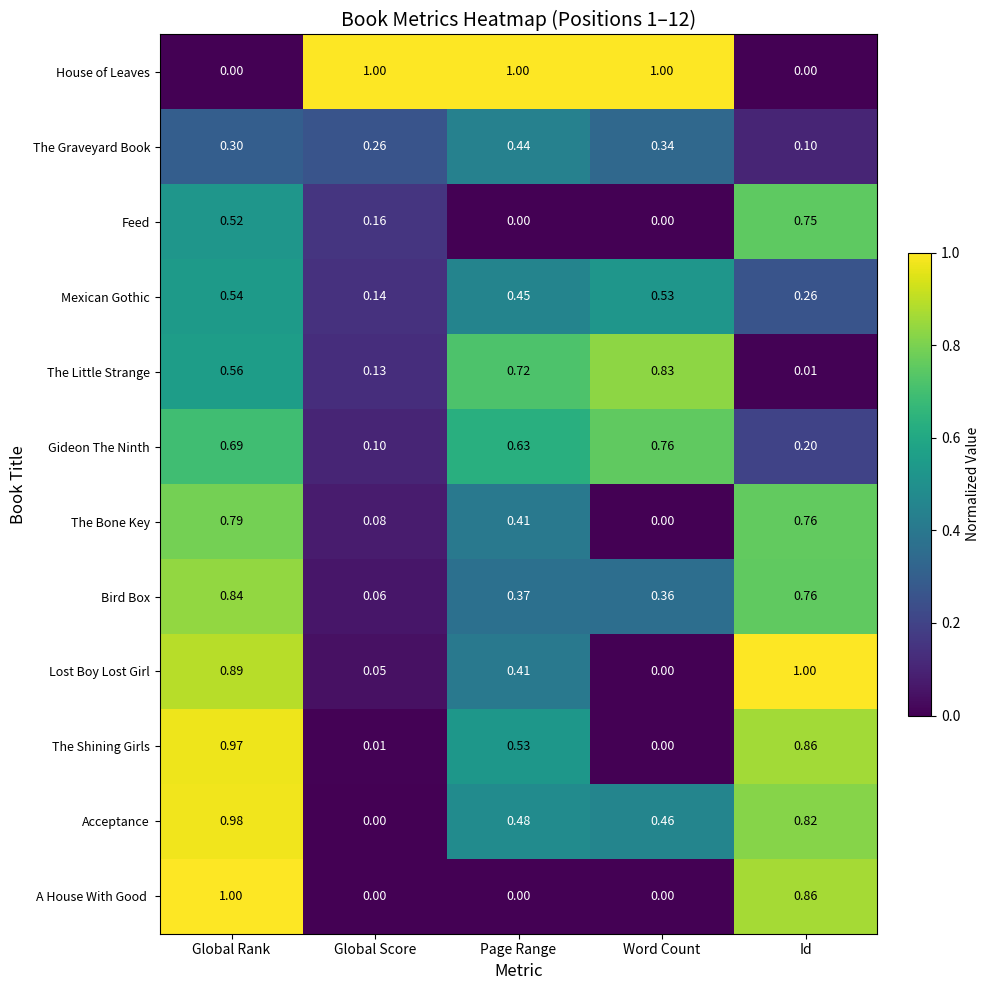

Which series has the largest total across all categories?

House of Leaves